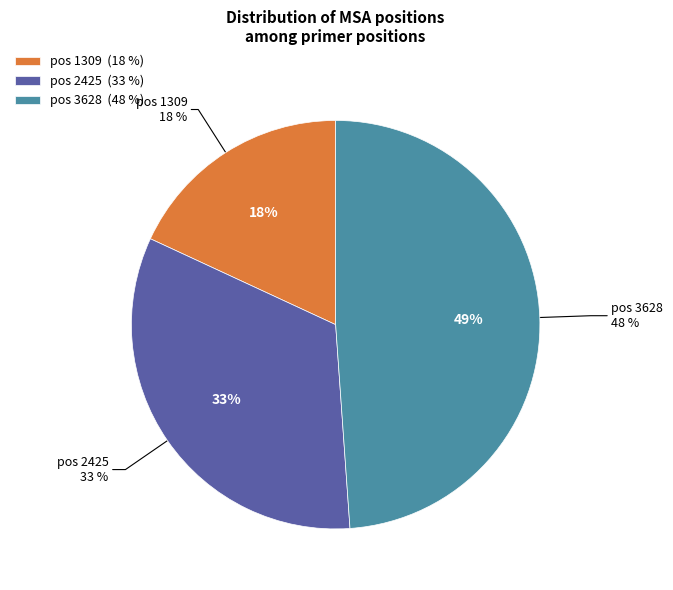

To the nearest percent, what is the average slice percentage?

33%